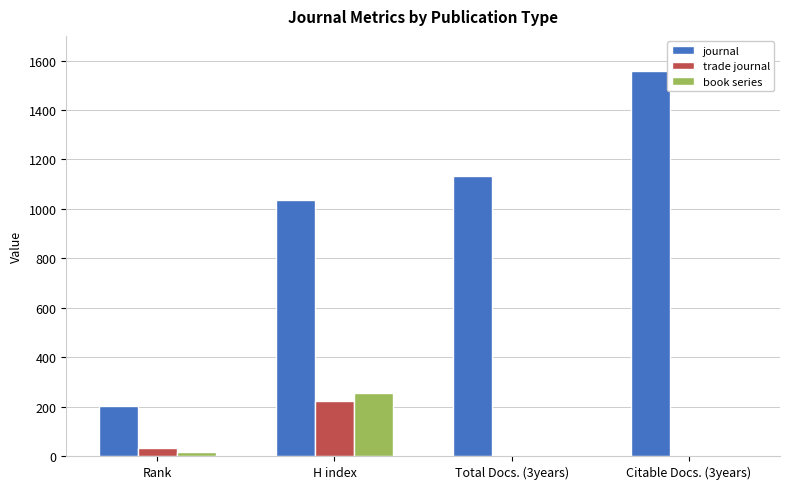

Which series has the largest total across all categories?

journal